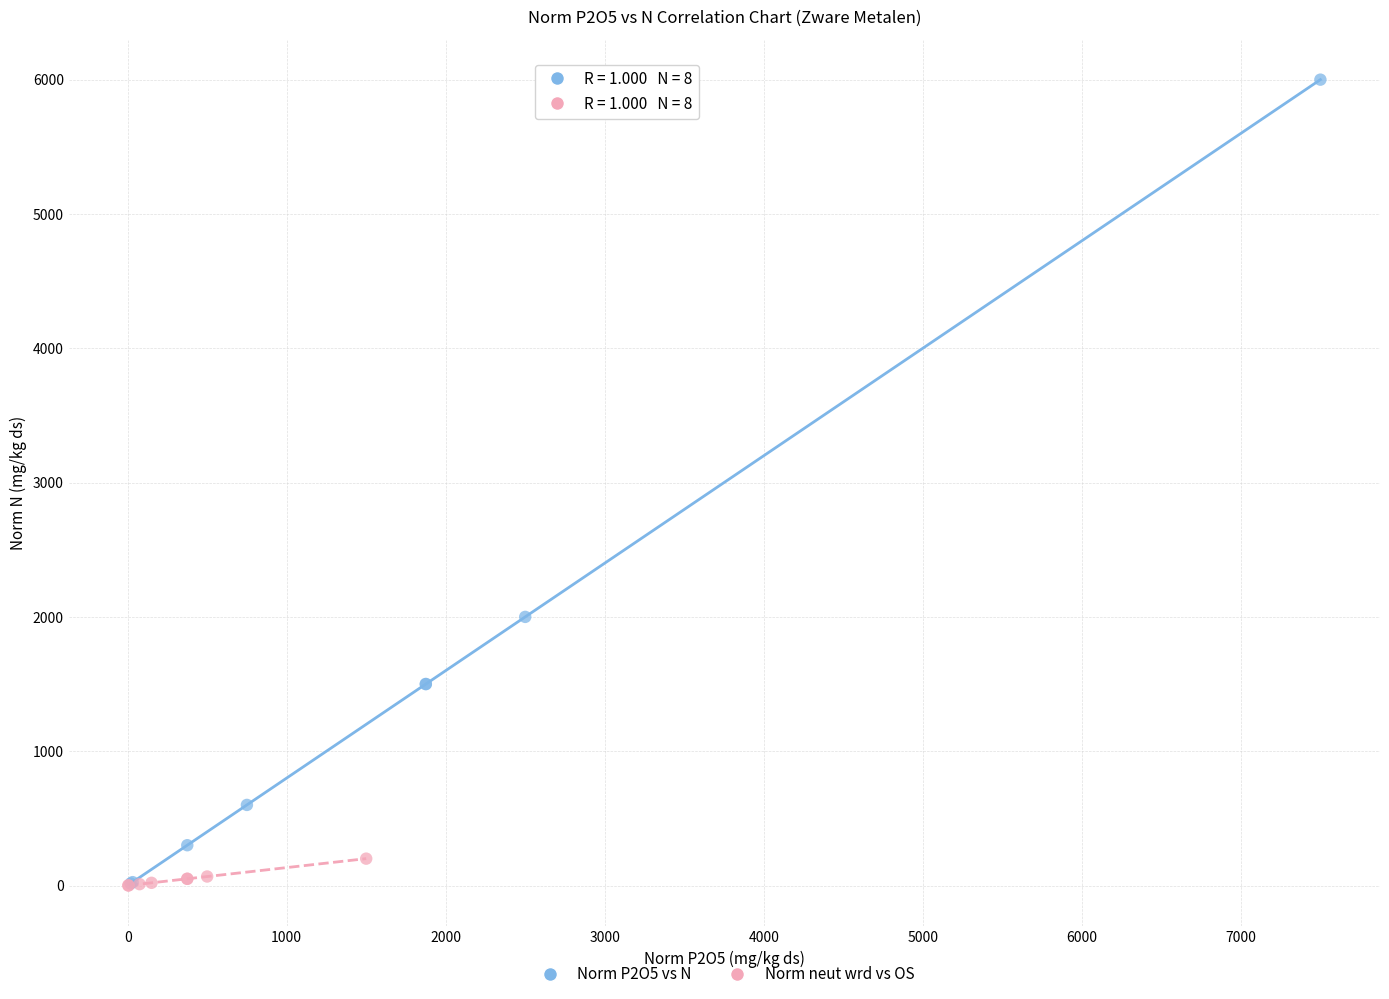

Which series has the largest Y range (max minus min)?

Norm P2O5 vs N